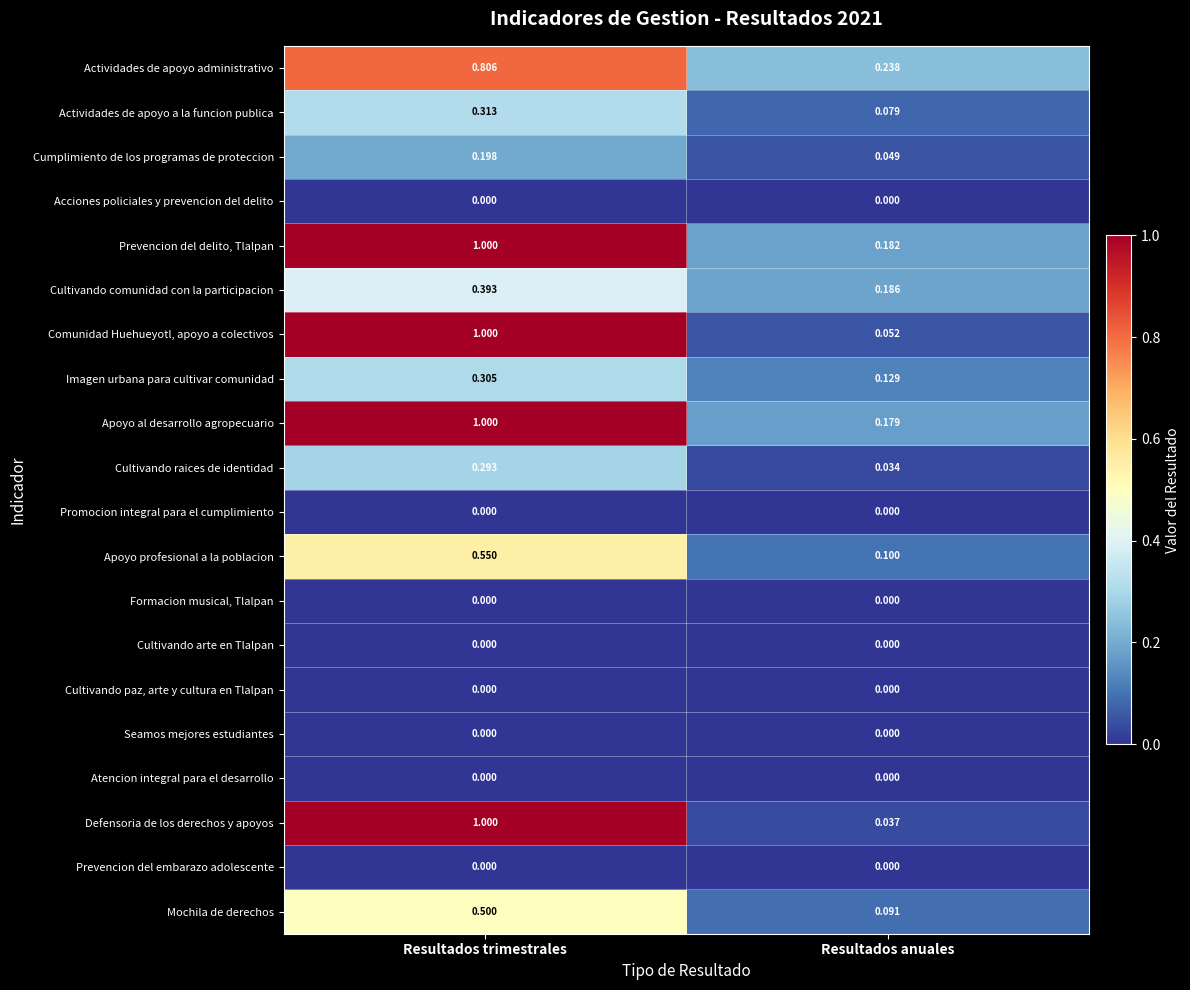

At which category is the sum across all series the highest?

Resultados trimestrales